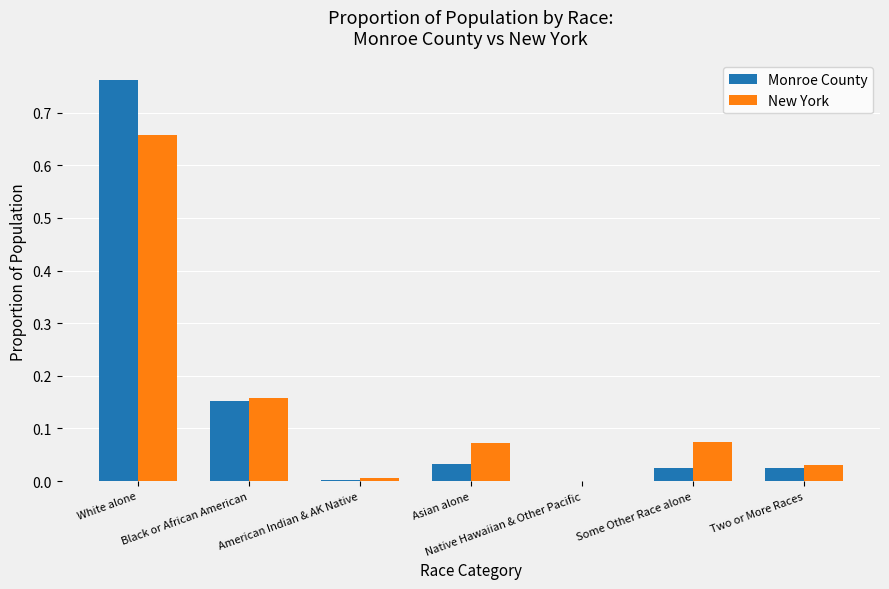

The value of Monroe County at White alone is 0.2. True or false?

False